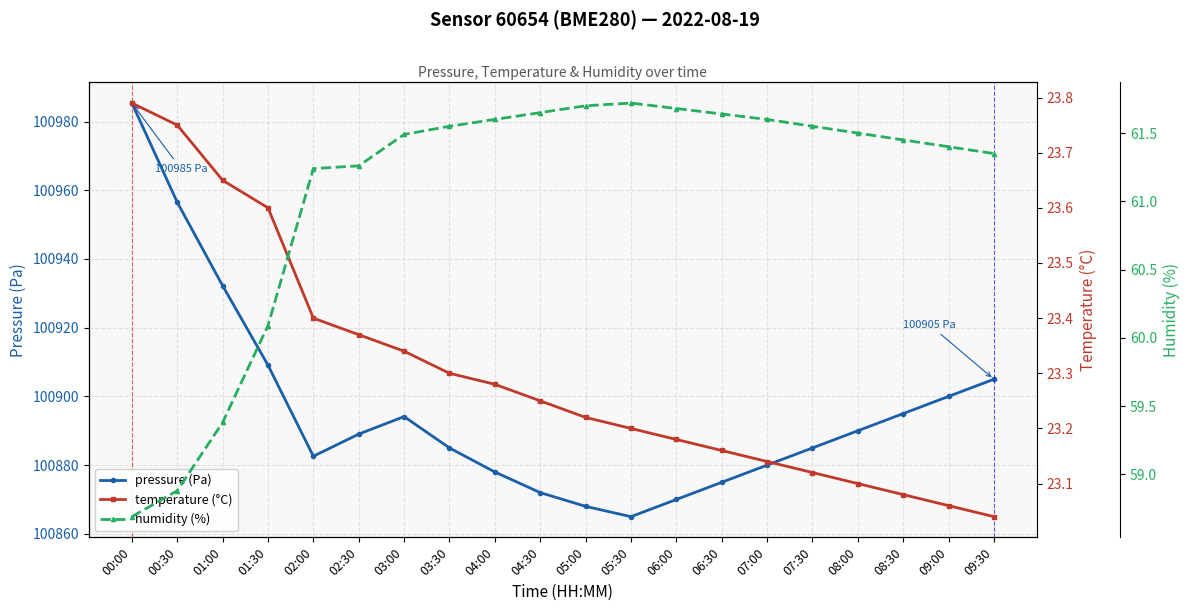

Which has a higher value, 09:30 or 02:00?

09:30